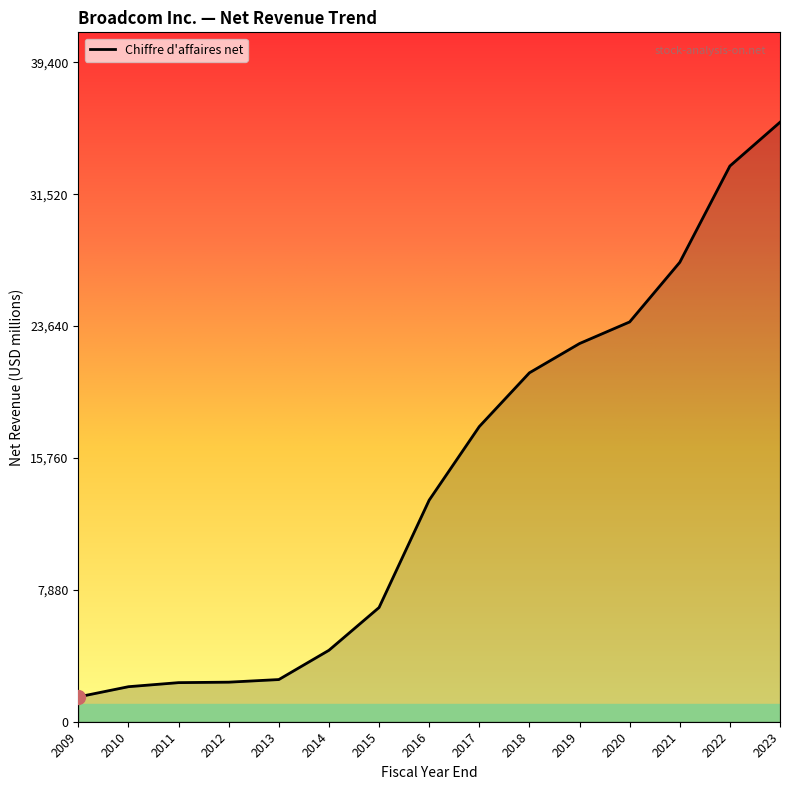

Approximately how many times larger is the value at 2020 compared to 2018?

1.1